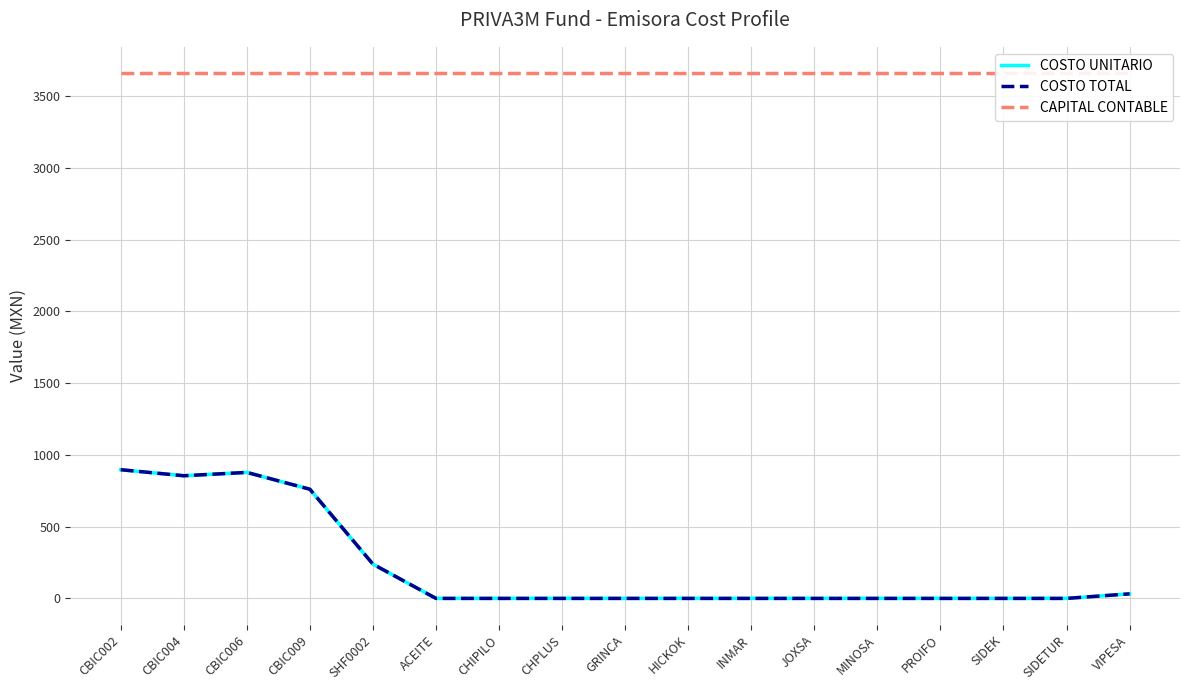

True or false: COSTO UNITARIO and COSTO TOTAL intersect in this chart.

False